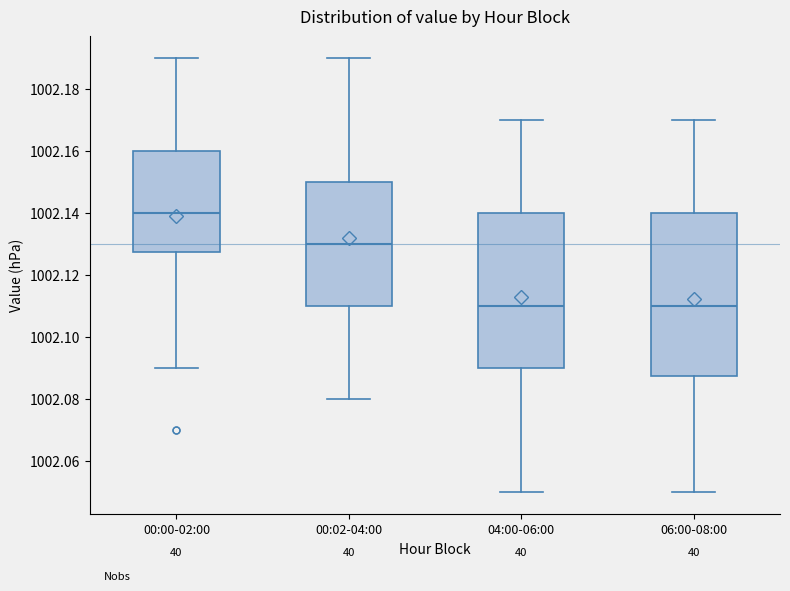

Reading left to right, transcribe this box plot: for each box, give where its median line is, the range the box spans, and where its two whiskers end, as read against the y-axis. The values are not printed on the chart, so give them approximately, as read against the axis.

00:00-02:00: median 1002.140, box 1002.128 to 1002.160, whiskers 1002.090 to 1002.190
00:02-04:00: median 1002.130, box 1002.110 to 1002.150, whiskers 1002.080 to 1002.190
04:00-06:00: median 1002.110, box 1002.090 to 1002.140, whiskers 1002.050 to 1002.170
06:00-08:00: median 1002.110, box 1002.088 to 1002.140, whiskers 1002.050 to 1002.170